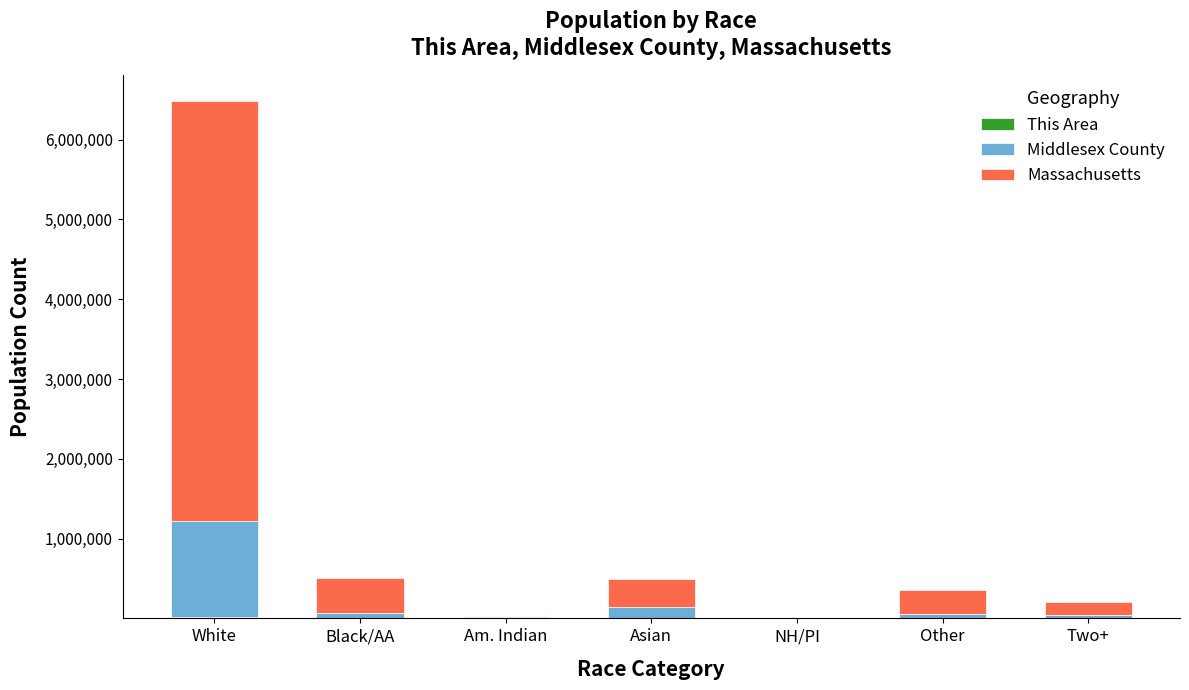

At which category is the sum across all series the highest?

White